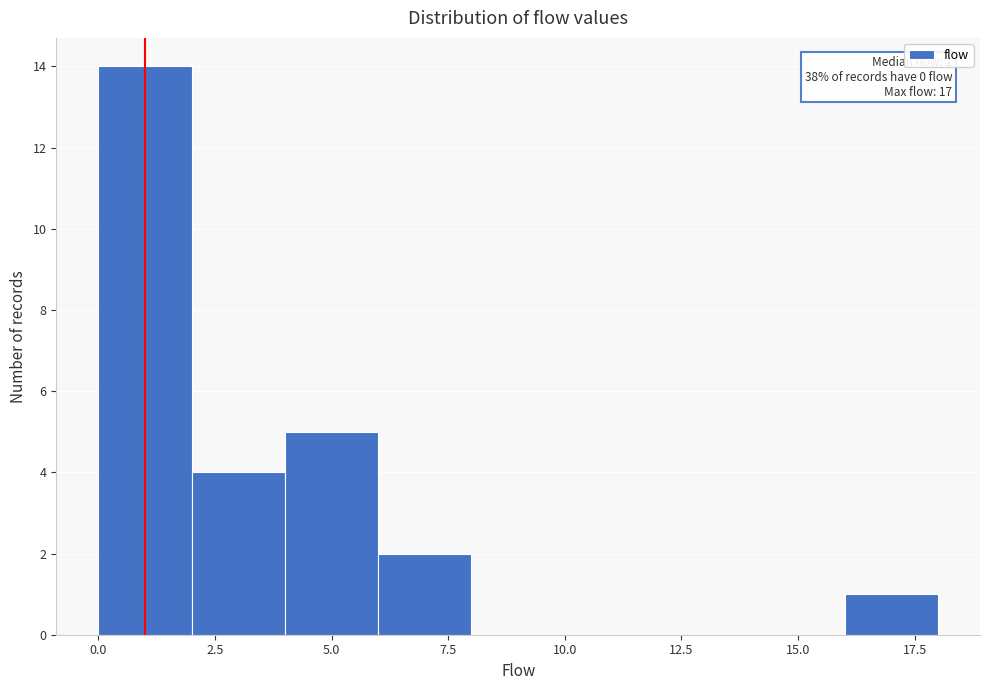

Which range on the x-axis has the tallest bar?

0 to 2